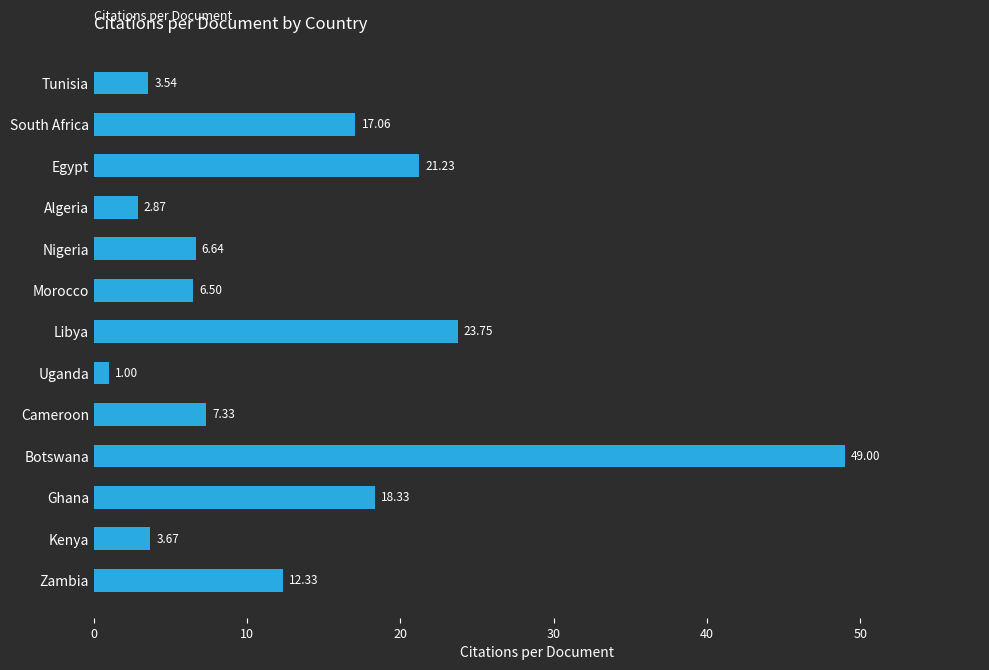

What is the difference between the maximum and minimum values?

48.0